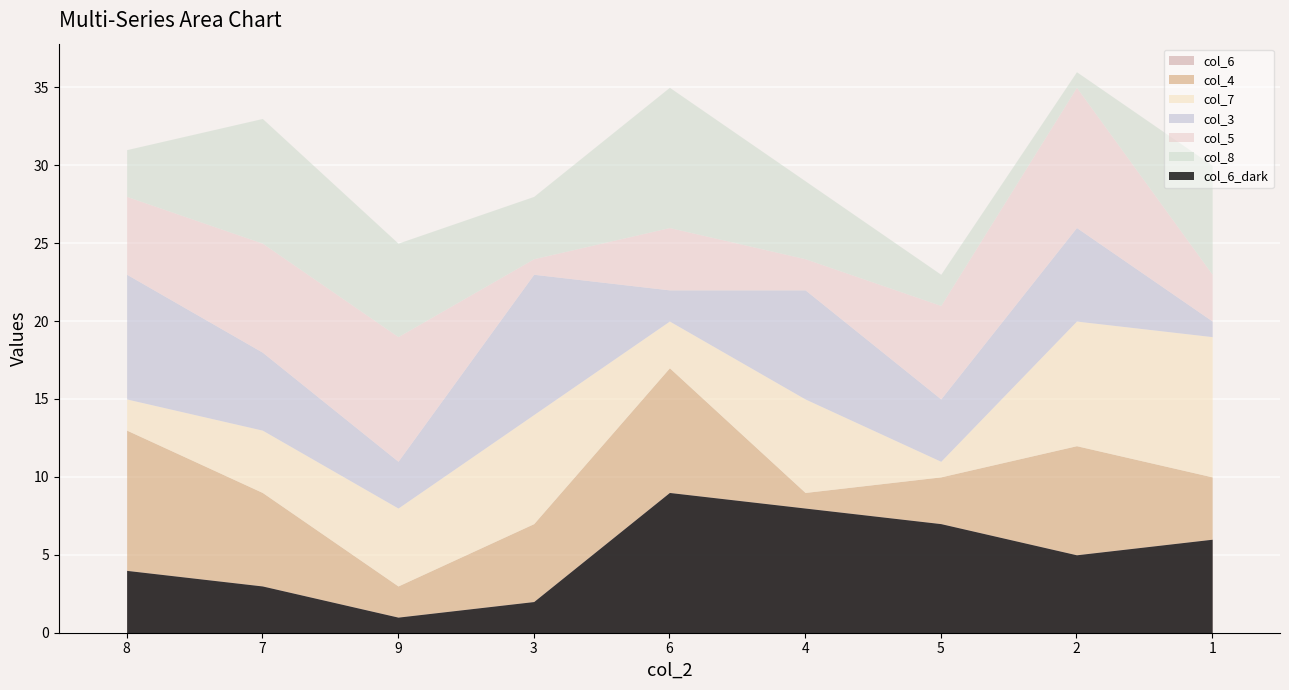

Is it true that col_5 equals 6 at 5?

True